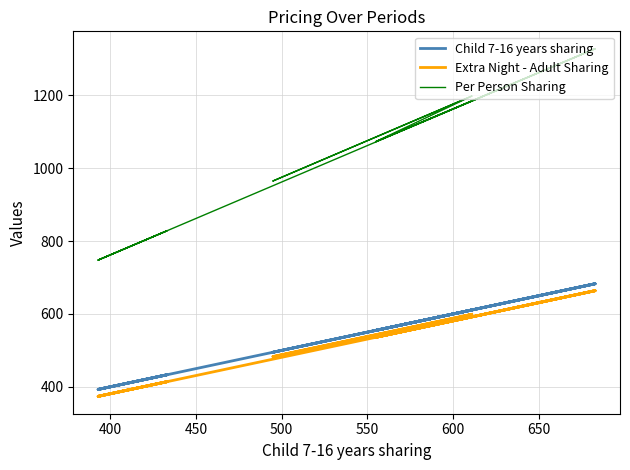

True or false: Extra Night - Adult Sharing and Child 7-16 years sharing intersect in this chart.

False